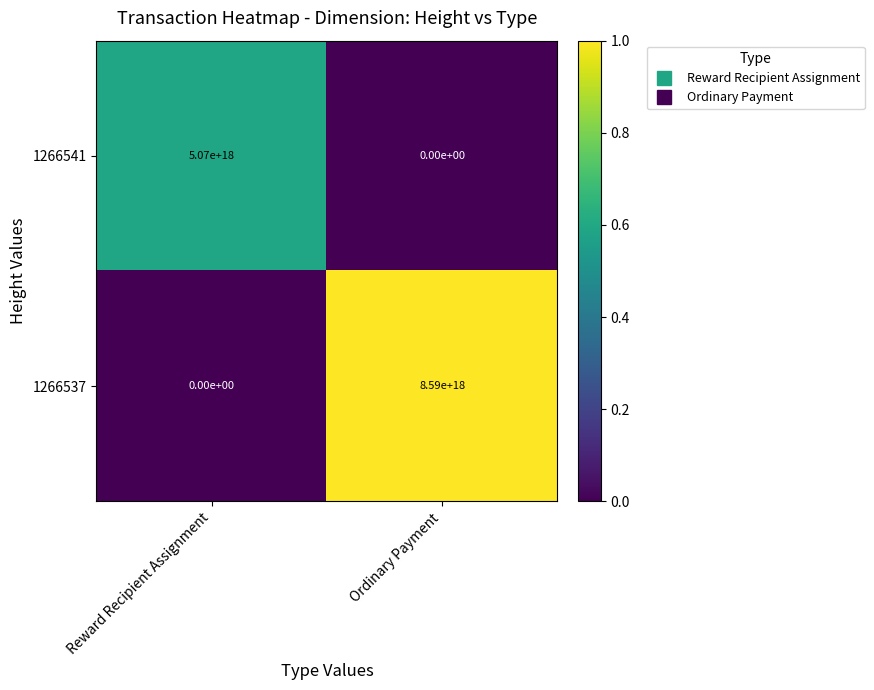

Which series has the largest total across all categories?

1266537